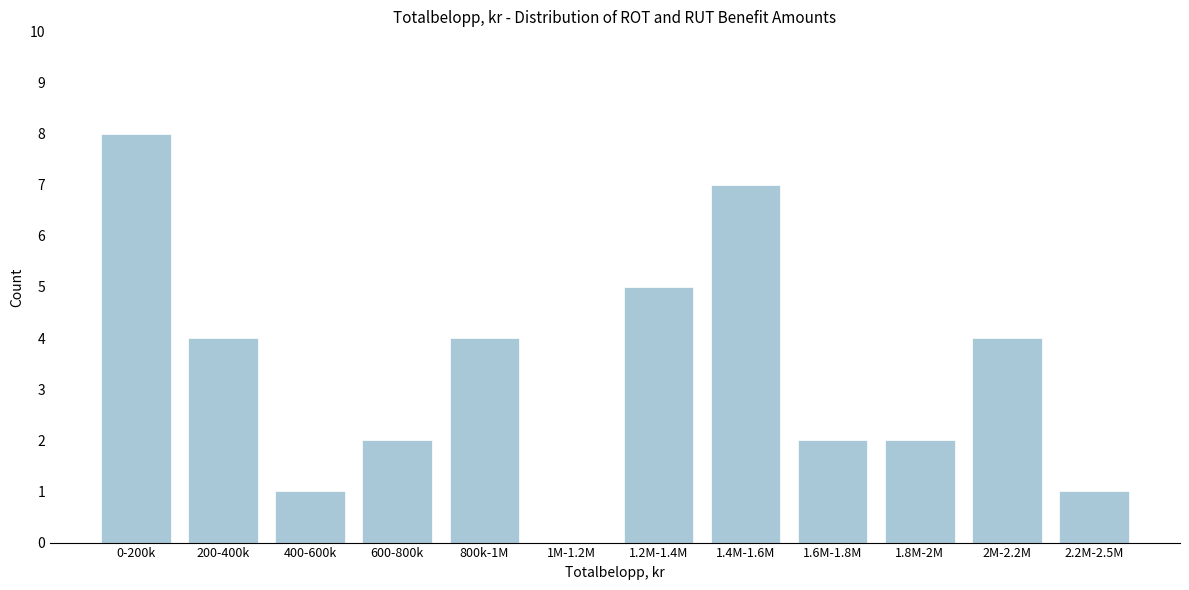

Reading right to left, what are all the values shown in this chart?

2.2M-2.5M=1	2M-2.2M=4	1.8M-2M=2	1.6M-1.8M=2	1.4M-1.6M=7	1.2M-1.4M=5	1M-1.2M=0	800k-1M=4	600-800k=2	400-600k=1	200-400k=4	0-200k=8